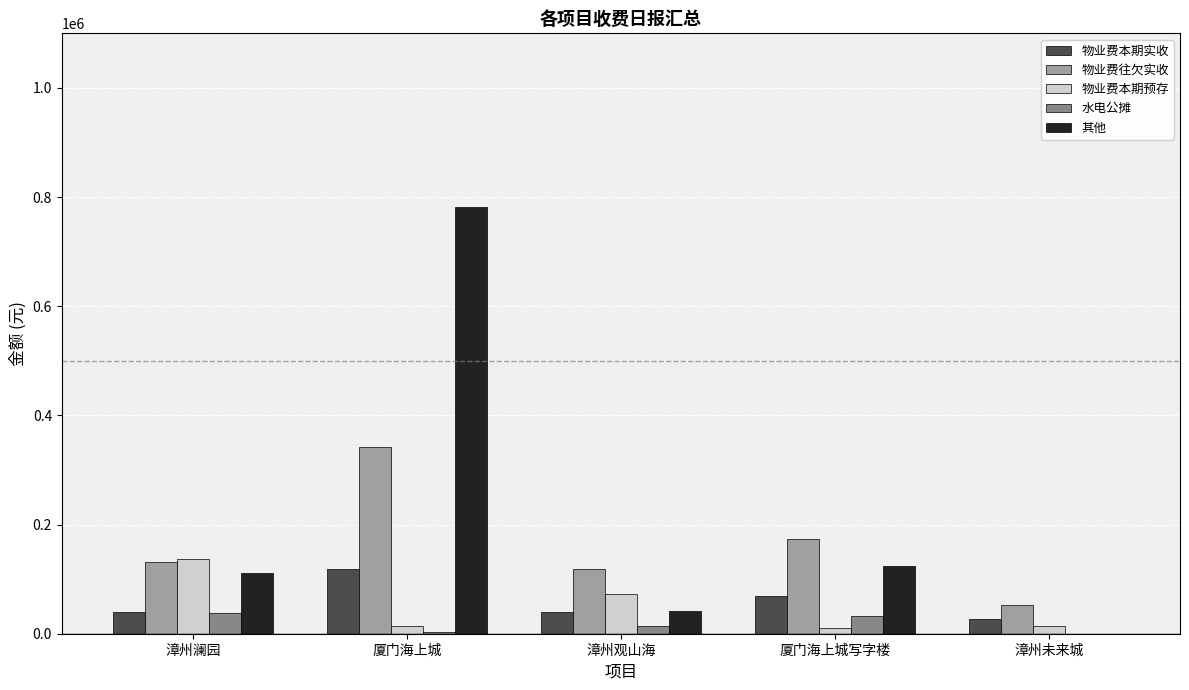

The value of 物业费本期预存 at 漳州澜园 is 137062.0. True or false?

True